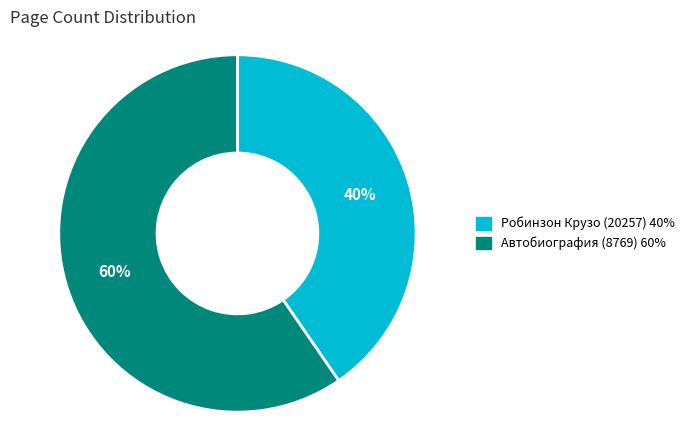

Rank the categories by value from lowest to highest.

Робинзон Крузо (20257), Автобиография (8769)